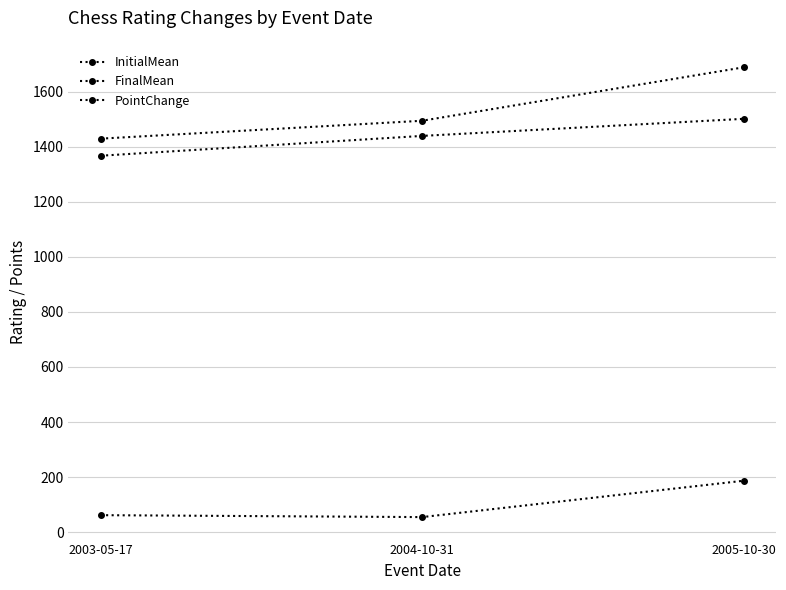

Does the chart have visible grid lines?

Yes